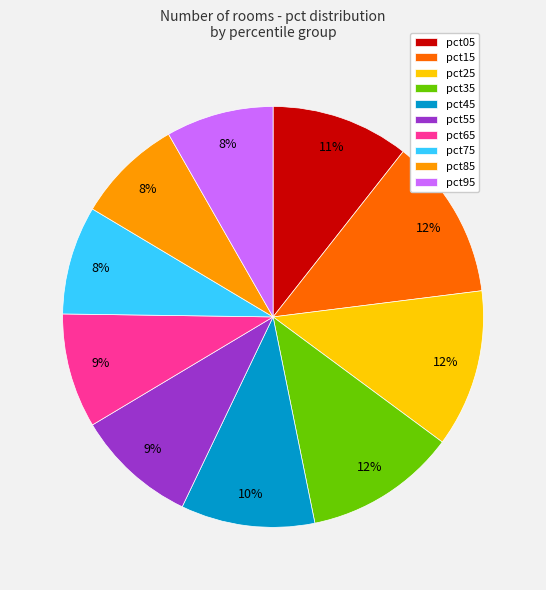

Combined, do pct75 and pct05 account for over 50%?

No